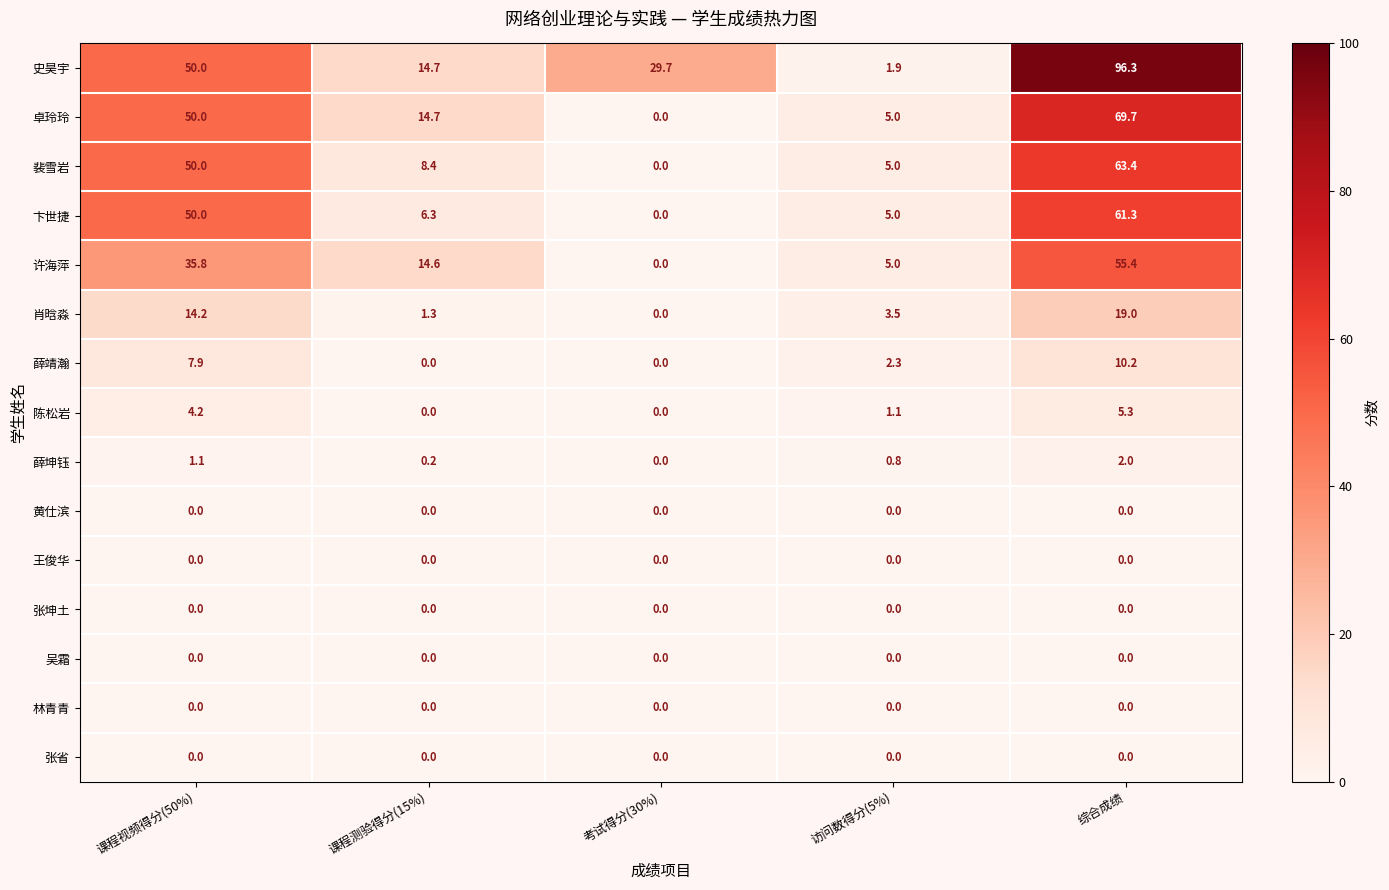

What is the difference between the highest and lowest values at 访问数得分(5%)?

5.0